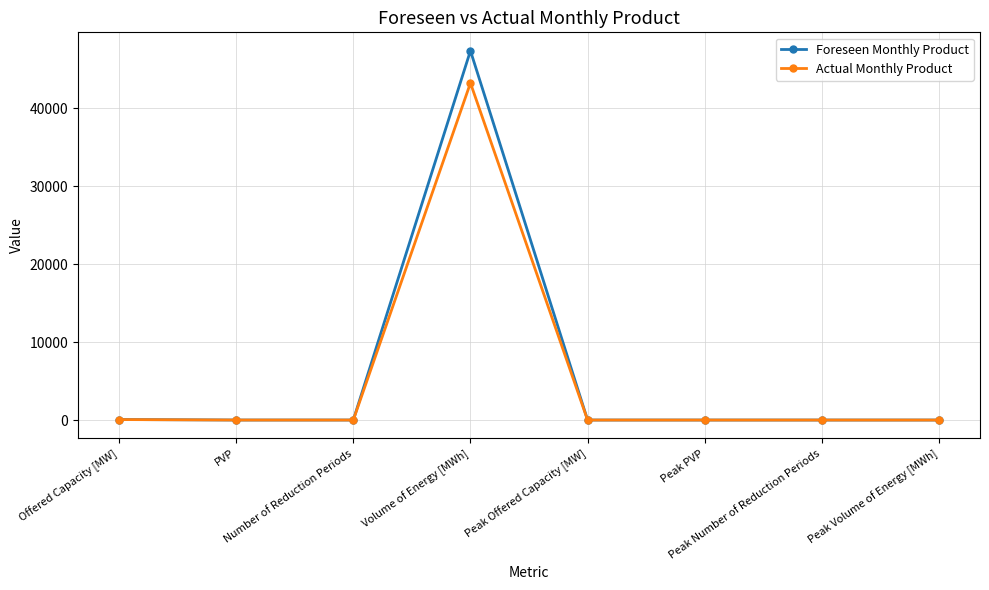

True or false: Actual Monthly Product has a value of 19387.4 at Peak Offered Capacity [MW].

False